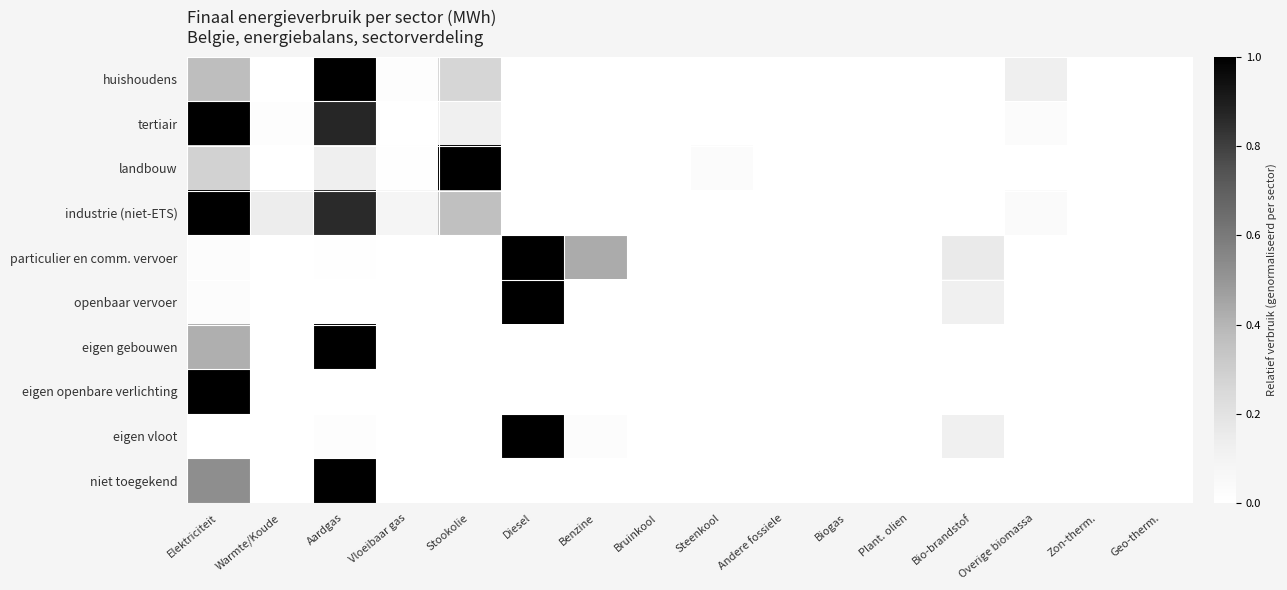

Reading left to right, list all the values displayed in this chart.

huishoudens: Elektriciteit=0.4	Warmte/Koude=0.0	Aardgas=1.0	Vloeibaar gas=0.0	Stookolie=0.3	Diesel=0.0	Benzine=0.0	Bruinkool=0.0	Steenkool=0.0	Andere fossiele=0.0	Biogas=0.0	Plant. olien=0.0	Bio-brandstof=0.0	Overige biomassa=0.1	Zon-therm.=0.0	Geo-therm.=0.0
tertiair: Elektriciteit=1.0	Warmte/Koude=0.0	Aardgas=0.9	Vloeibaar gas=0.0	Stookolie=0.1	Diesel=0.0	Benzine=0.0	Bruinkool=0.0	Steenkool=0.0	Andere fossiele=0.0	Biogas=0.0	Plant. olien=0.0	Bio-brandstof=0.0	Overige biomassa=0.0	Zon-therm.=0.0	Geo-therm.=0.0
landbouw: Elektriciteit=0.3	Warmte/Koude=0.0	Aardgas=0.1	Vloeibaar gas=0.0	Stookolie=1.0	Diesel=0.0	Benzine=0.0	Bruinkool=0.0	Steenkool=0.0	Andere fossiele=0.0	Biogas=0.0	Plant. olien=0.0	Bio-brandstof=0.0	Overige biomassa=0.0	Zon-therm.=0.0	Geo-therm.=0.0
industrie (niet-ETS): Elektriciteit=1.0	Warmte/Koude=0.1	Aardgas=0.9	Vloeibaar gas=0.1	Stookolie=0.4	Diesel=0.0	Benzine=0.0	Bruinkool=0.0	Steenkool=0.0	Andere fossiele=0.0	Biogas=0.0	Plant. olien=0.0	Bio-brandstof=0.0	Overige biomassa=0.0	Zon-therm.=0.0	Geo-therm.=0.0
particulier en comm. vervoer: Elektriciteit=0.0	Warmte/Koude=0.0	Aardgas=0.0	Vloeibaar gas=0.0	Stookolie=0.0	Diesel=1.0	Benzine=0.4	Bruinkool=0.0	Steenkool=0.0	Andere fossiele=0.0	Biogas=0.0	Plant. olien=0.0	Bio-brandstof=0.2	Overige biomassa=0.0	Zon-therm.=0.0	Geo-therm.=0.0
openbaar vervoer: Elektriciteit=0.0	Warmte/Koude=0.0	Aardgas=0.0	Vloeibaar gas=0.0	Stookolie=0.0	Diesel=1.0	Benzine=0.0	Bruinkool=0.0	Steenkool=0.0	Andere fossiele=0.0	Biogas=0.0	Plant. olien=0.0	Bio-brandstof=0.1	Overige biomassa=0.0	Zon-therm.=0.0	Geo-therm.=0.0
eigen gebouwen: Elektriciteit=0.4	Warmte/Koude=0.0	Aardgas=1.0	Vloeibaar gas=0.0	Stookolie=0.0	Diesel=0.0	Benzine=0.0	Bruinkool=0.0	Steenkool=0.0	Andere fossiele=0.0	Biogas=0.0	Plant. olien=0.0	Bio-brandstof=0.0	Overige biomassa=0.0	Zon-therm.=0.0	Geo-therm.=0.0
eigen openbare verlichting: Elektriciteit=1.0	Warmte/Koude=0.0	Aardgas=0.0	Vloeibaar gas=0.0	Stookolie=0.0	Diesel=0.0	Benzine=0.0	Bruinkool=0.0	Steenkool=0.0	Andere fossiele=0.0	Biogas=0.0	Plant. olien=0.0	Bio-brandstof=0.0	Overige biomassa=0.0	Zon-therm.=0.0	Geo-therm.=0.0
eigen vloot: Elektriciteit=0.0	Warmte/Koude=0.0	Aardgas=0.0	Vloeibaar gas=0.0	Stookolie=0.0	Diesel=1.0	Benzine=0.0	Bruinkool=0.0	Steenkool=0.0	Andere fossiele=0.0	Biogas=0.0	Plant. olien=0.0	Bio-brandstof=0.1	Overige biomassa=0.0	Zon-therm.=0.0	Geo-therm.=0.0
niet toegekend: Elektriciteit=0.5	Warmte/Koude=0.0	Aardgas=1.0	Vloeibaar gas=0.0	Stookolie=0.0	Diesel=0.0	Benzine=0.0	Bruinkool=0.0	Steenkool=0.0	Andere fossiele=0.0	Biogas=0.0	Plant. olien=0.0	Bio-brandstof=0.0	Overige biomassa=0.0	Zon-therm.=0.0	Geo-therm.=0.0